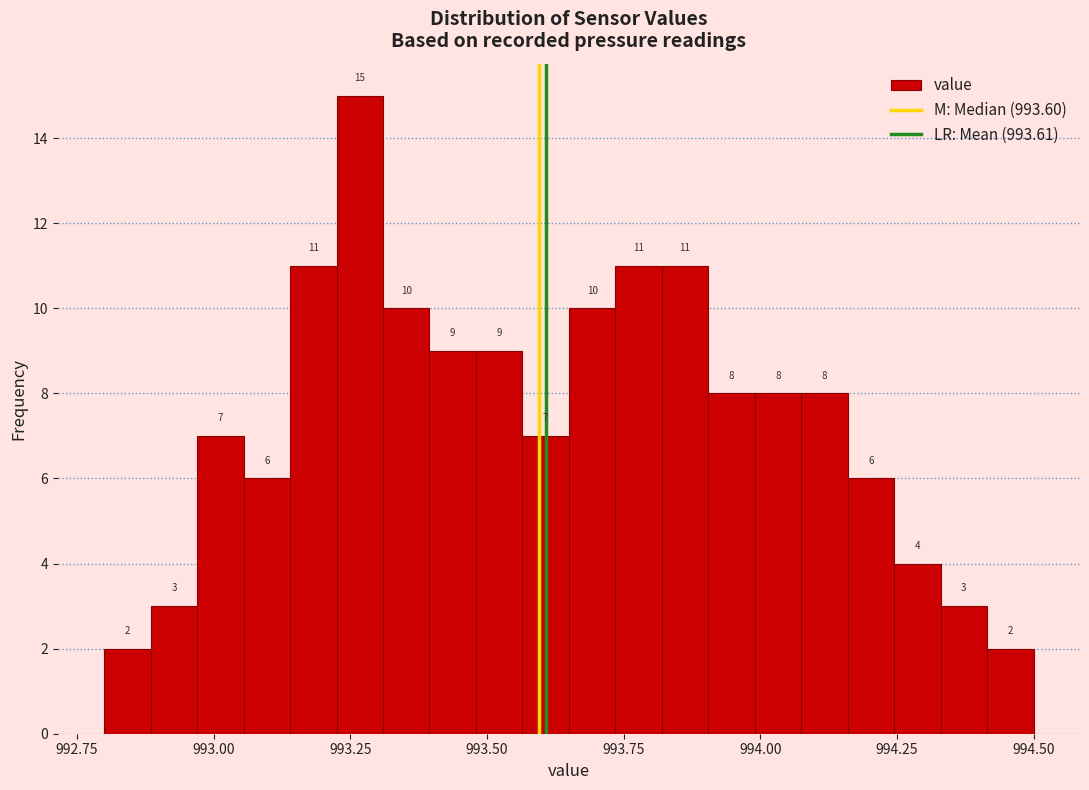

Around what value on the x-axis is the tallest bar? Give the approximate position of its centre, as read against the axis.

993.25